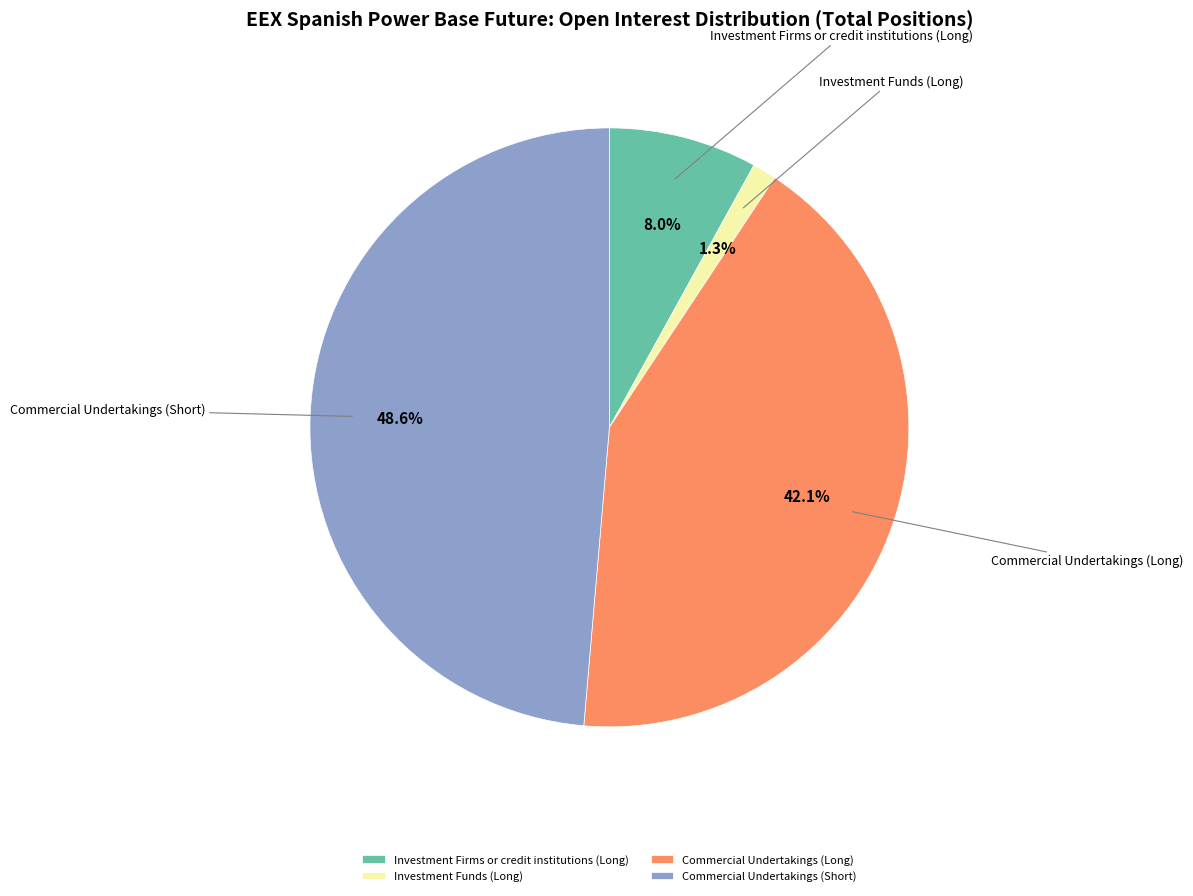

Does any single category account for the majority?

No